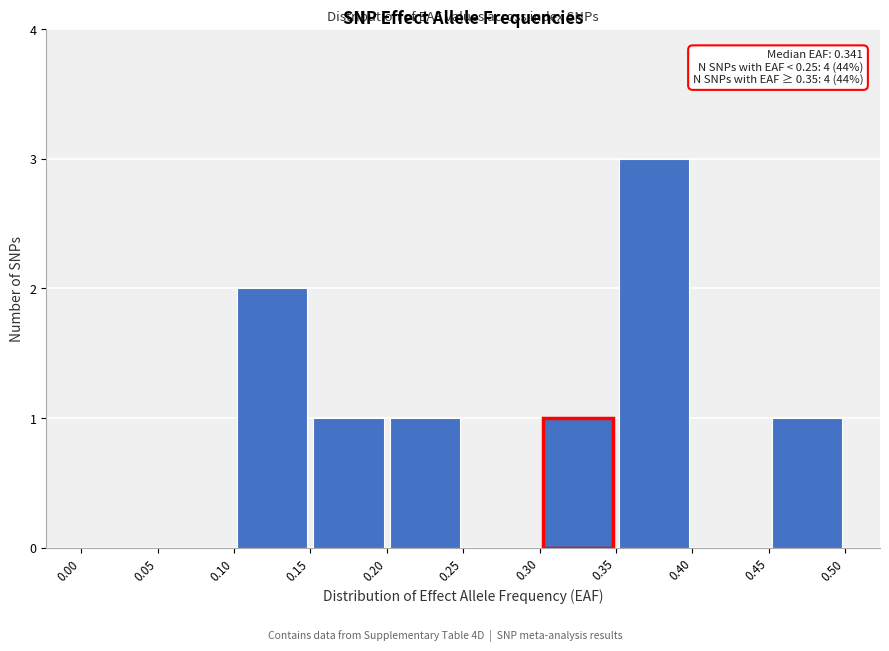

Over which range of the x-axis is the bar tallest?

0.35 to 0.40